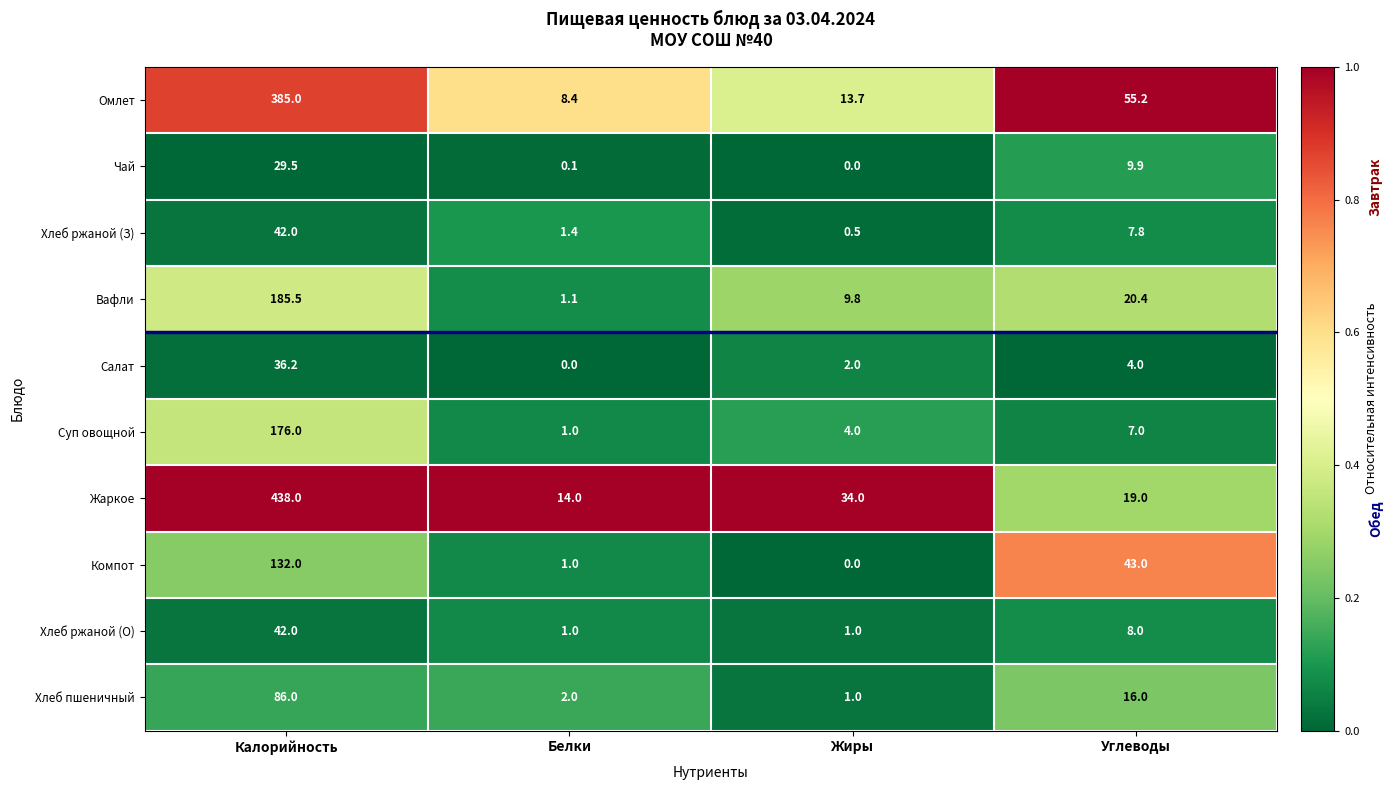

Count the Хлеб ржаной (О) values in the range 1 to 42.

4